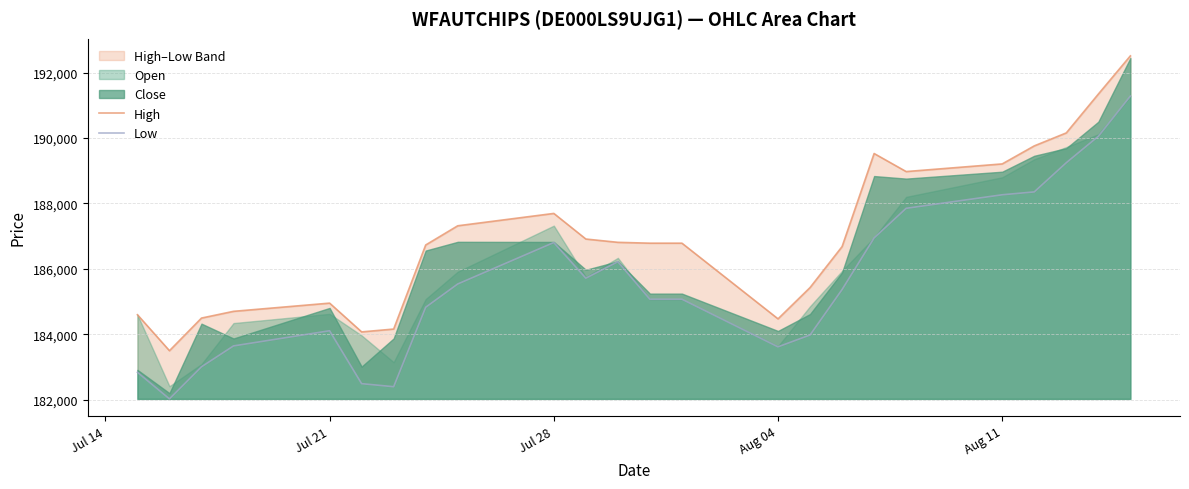

True or false: High and Low intersect in this chart.

False